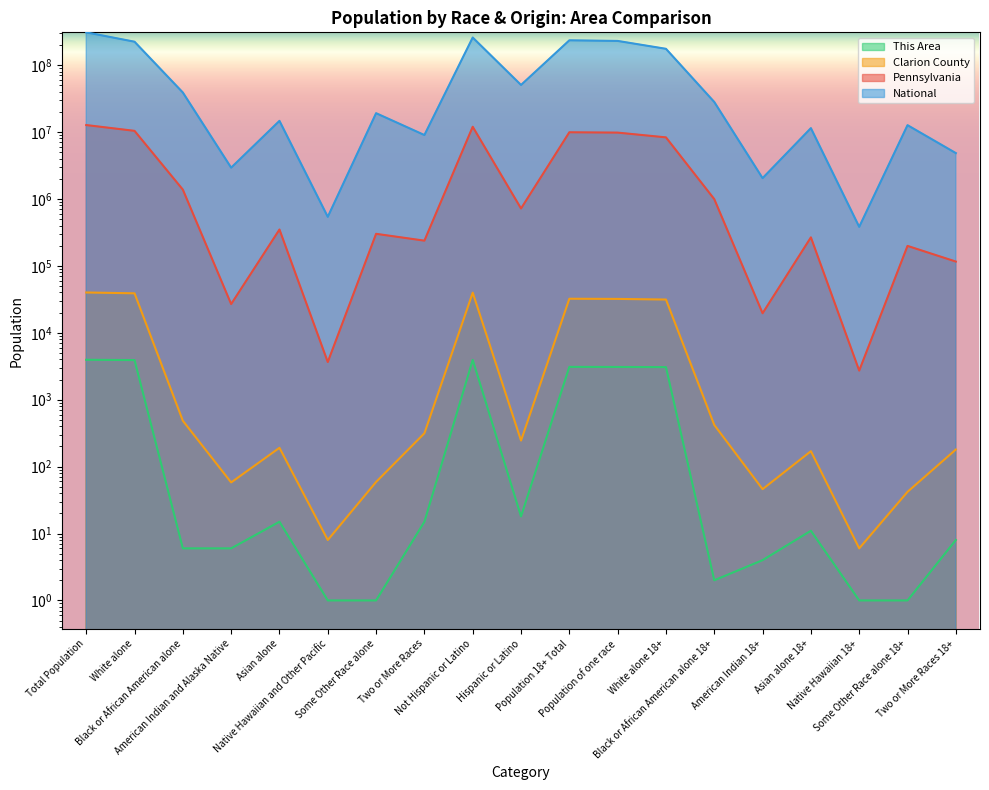

Reading left to right, transcribe all the data shown in this chart.

This Area: 3948	3906	6	6	15	1	1	15	3930	18	3091	3083	3066	2	4	11	1	1	8
Clarion County: 39988	38873	484	58	191	8	59	315	39743	245	32233	32053	31370	419	46	170	6	42	180
Pennsylvania: 12702379	10406288	1377689	26843	349088	3653	300983	237835	11982719	719660	9910224	9794384	8314232	992798	19568	266482	2719	198585	115840
National: 308745538	223553265	38929319	2932248	14674252	540013	19107368	9009073	258267944	50477594	234564071	229723394	175134916	28088003	2043876	11422616	382409	12651574	4840677